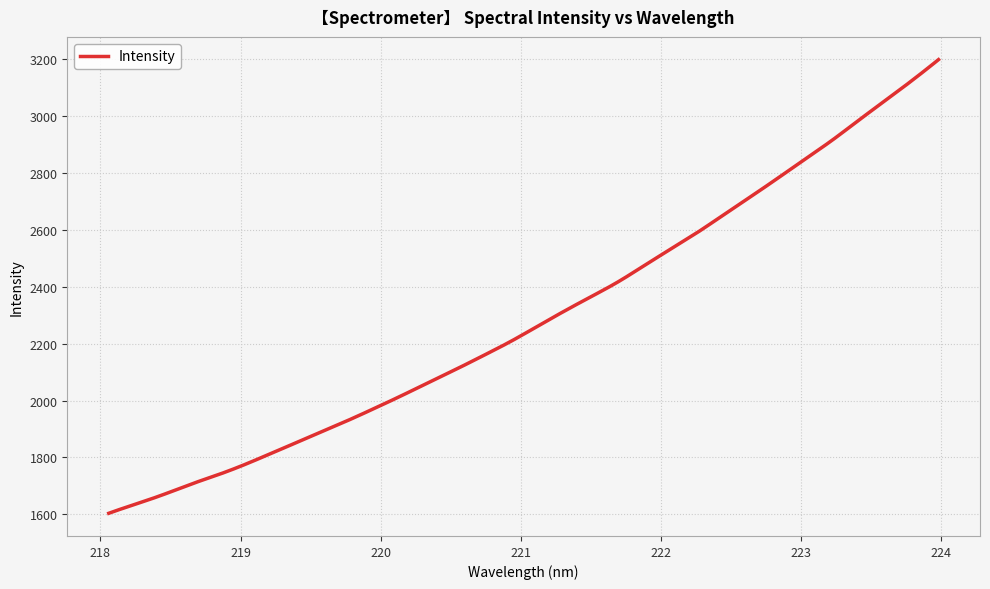

What is the difference between the maximum and minimum values?

1595.5